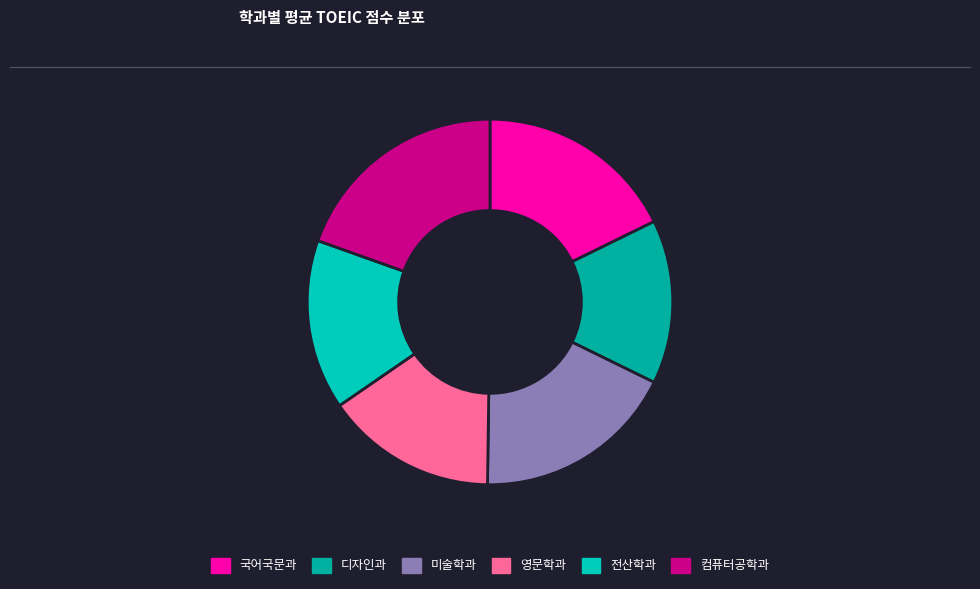

What is the smallest slice in the pie chart?

디자인과